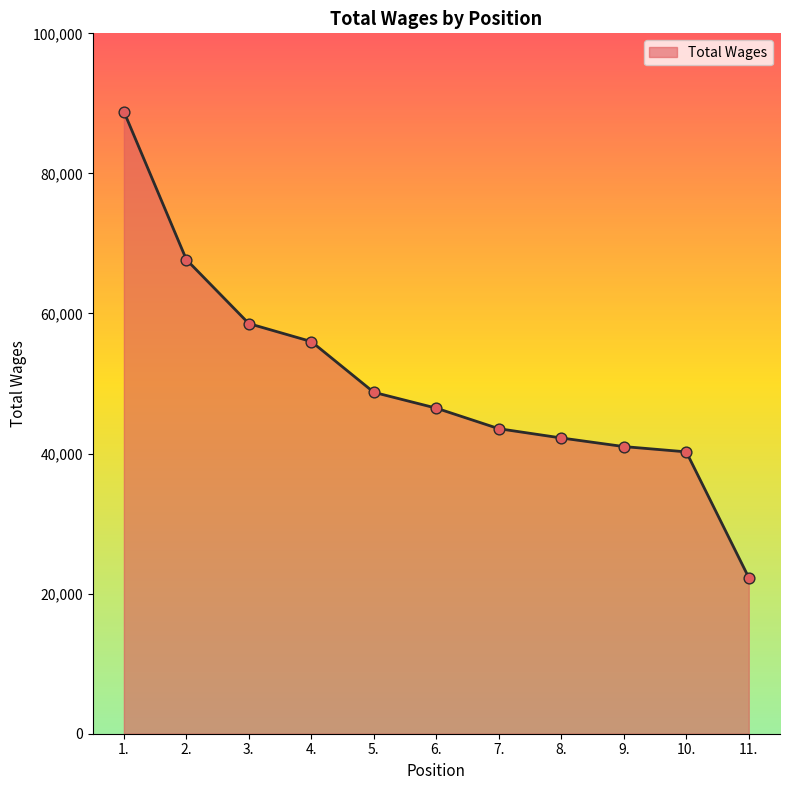

What is the change in value from 3. to 10.?

-18316